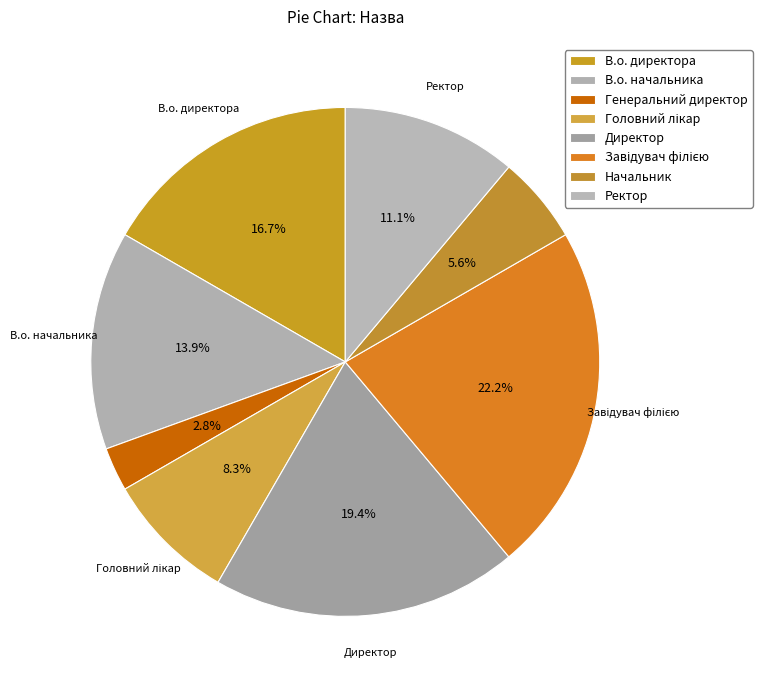

Which slice is the largest?

Завідувач філією